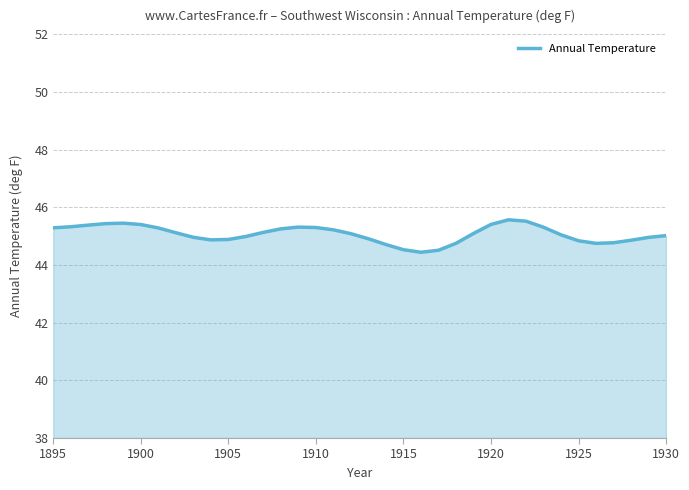

What is the smallest value displayed?

44.4